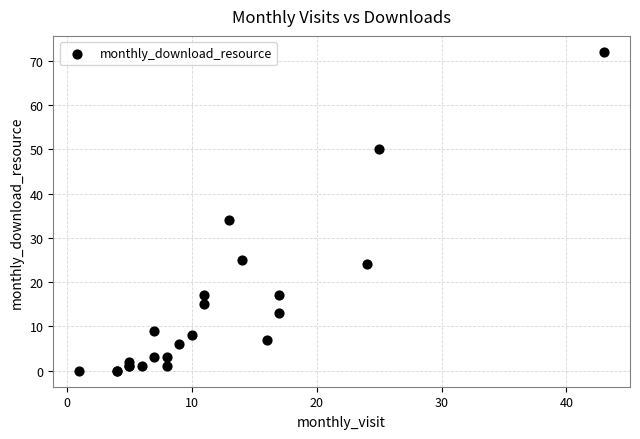

What Y value in the scatter plot is closest to 36?

34